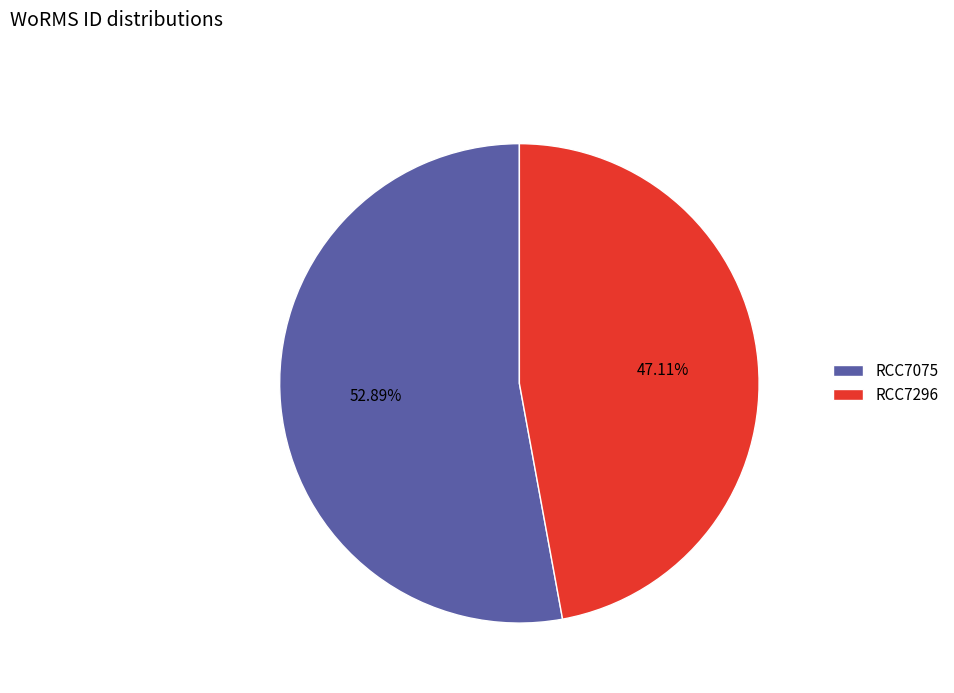

What is the smallest slice in the pie chart?

RCC7296